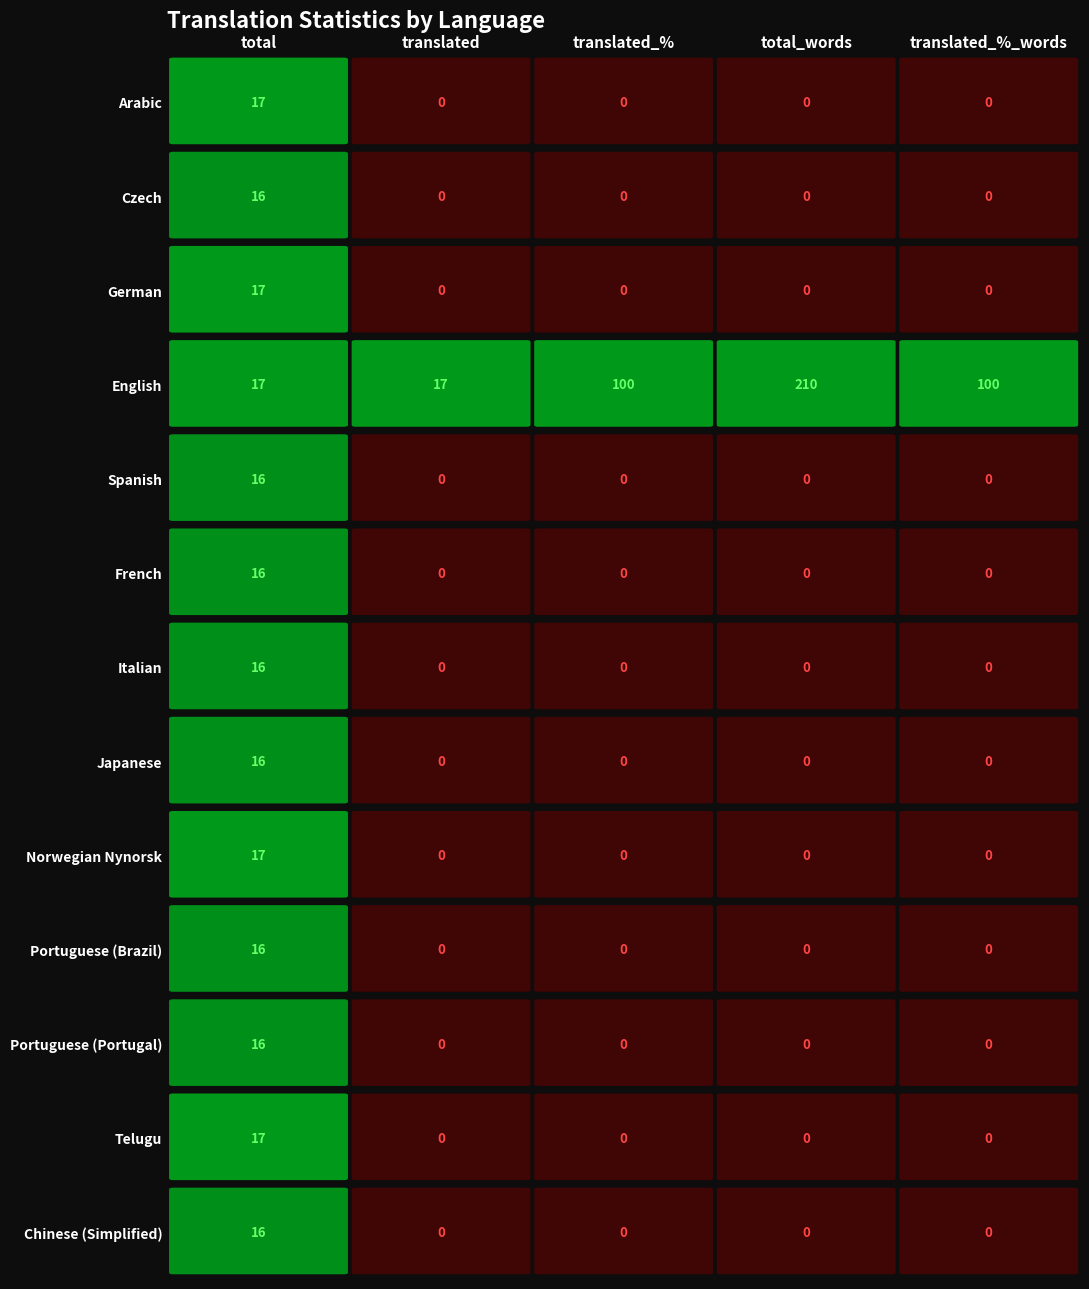

List the labels in order of Arabic value, largest first.

0, 1, 2, 3, 4